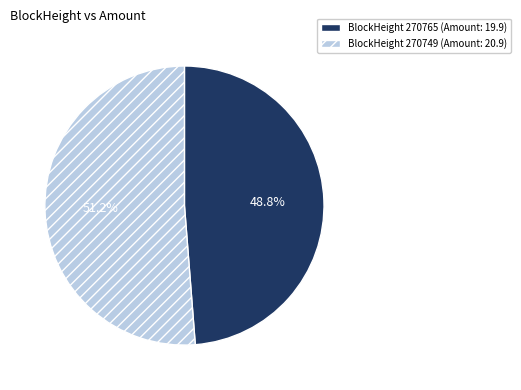

Does any single category account for the majority?

Yes